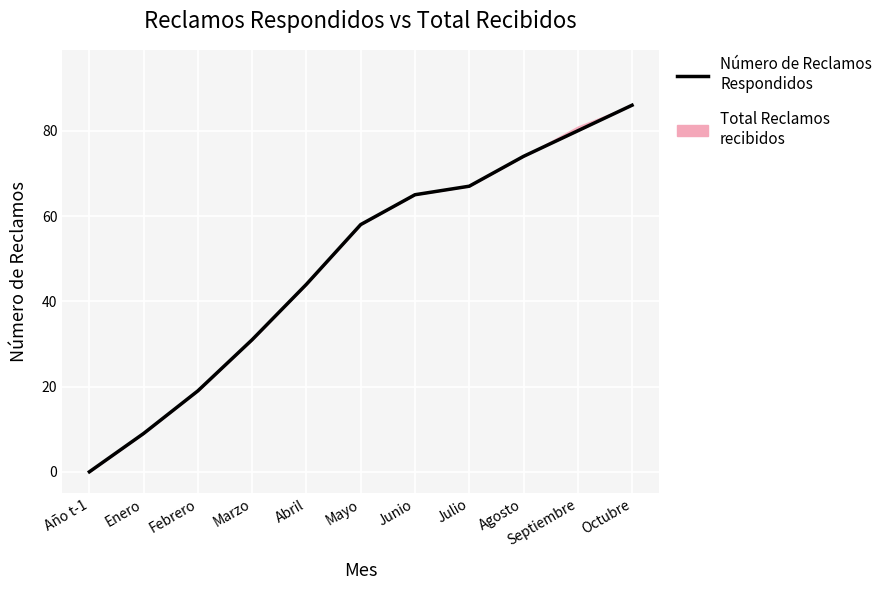

Is it true that the value at Febrero is 19?

True